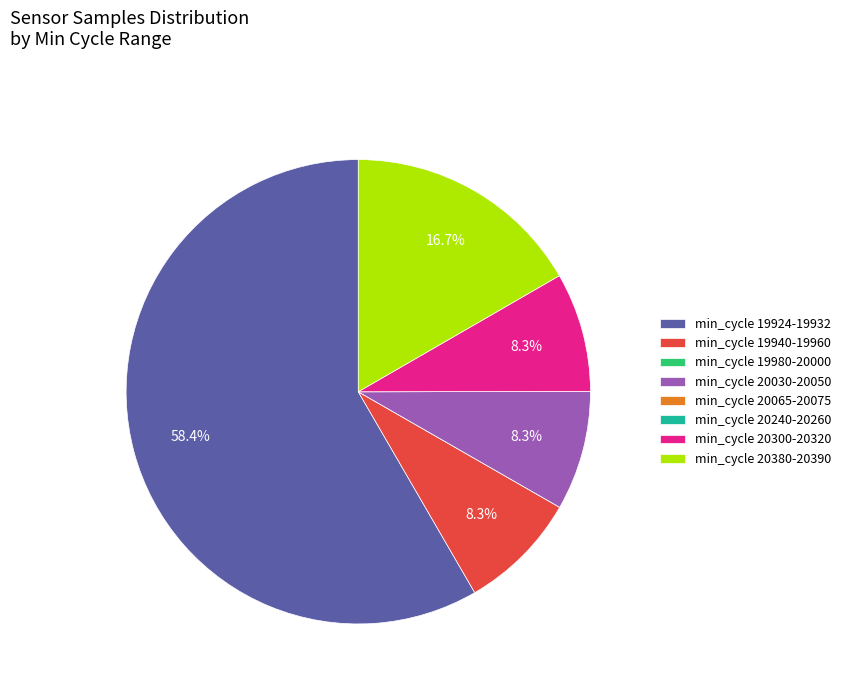

What percentage is NOT represented by min_cycle 20300-20320?

91.7%